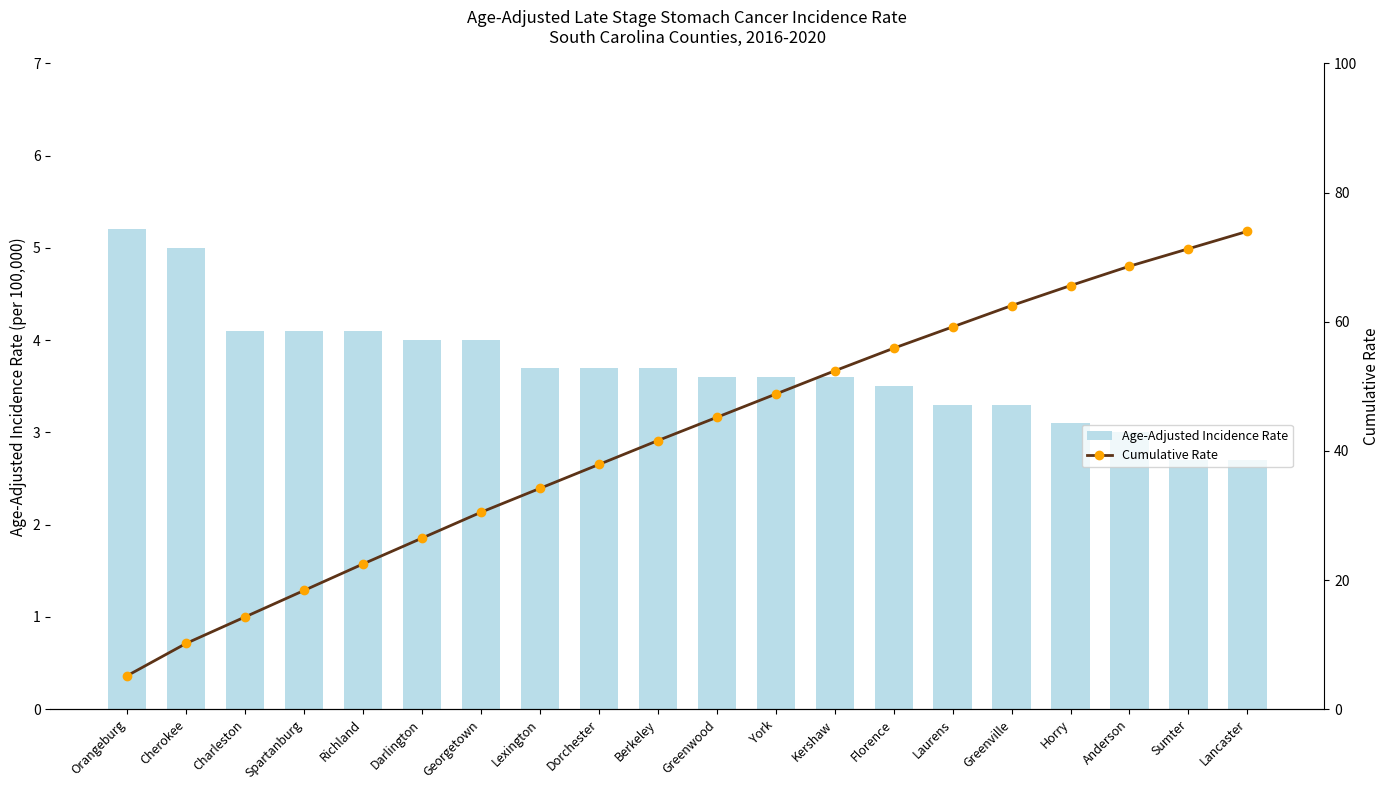

The Age-Adjusted Incidence Rate series shows 3.5 at Florence. True or false?

True